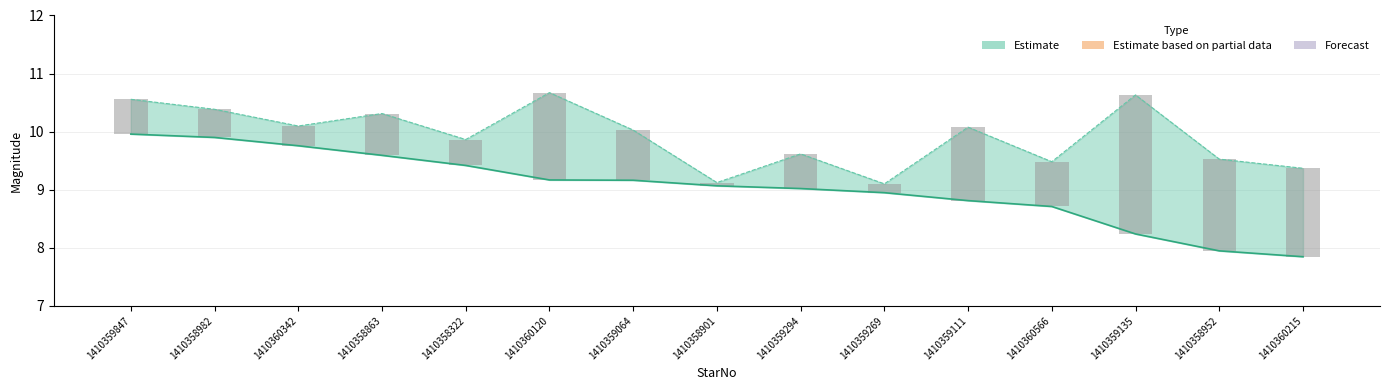

What is the label of the 4th bar from the right?

1410360566